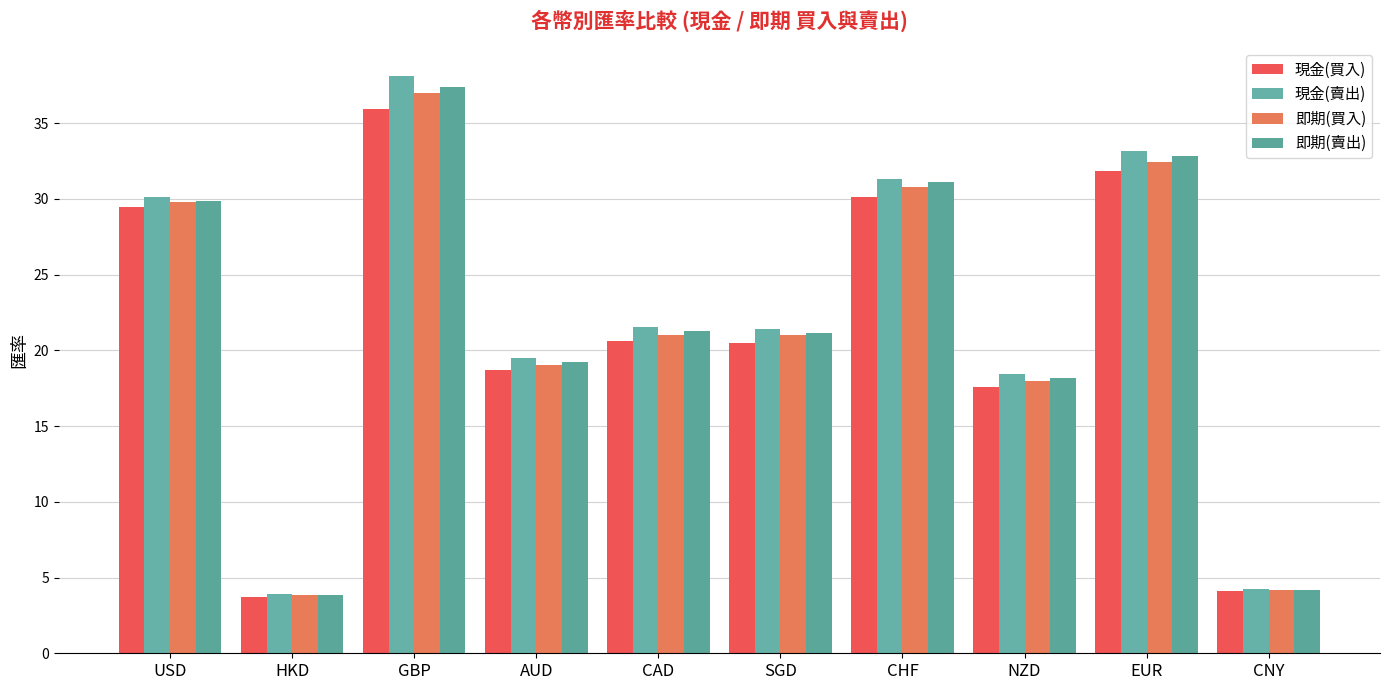

How many bars are there in total?

40